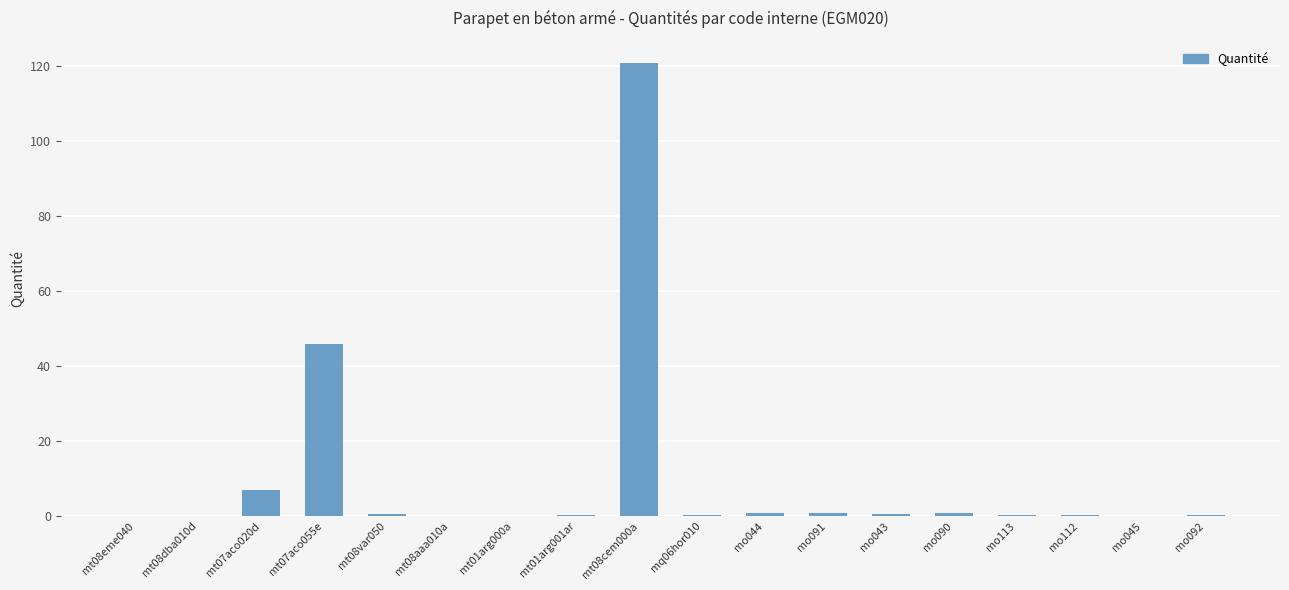

The chart shows a value of 0.5 at mo043. True or false?

True